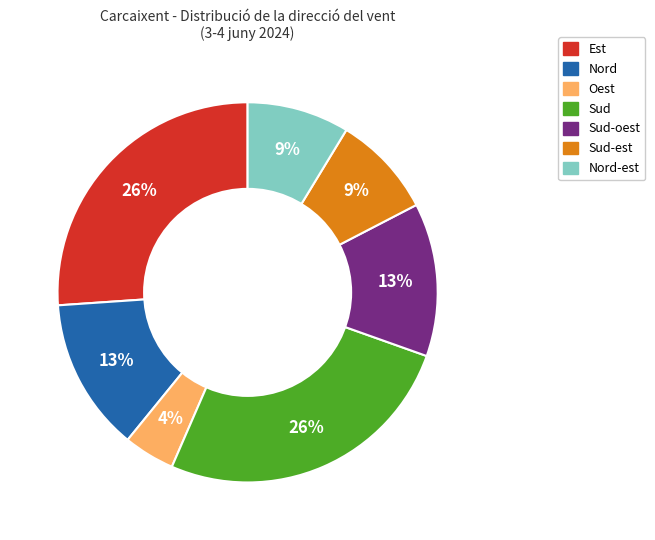

To the nearest percent, what is the average slice percentage?

14%